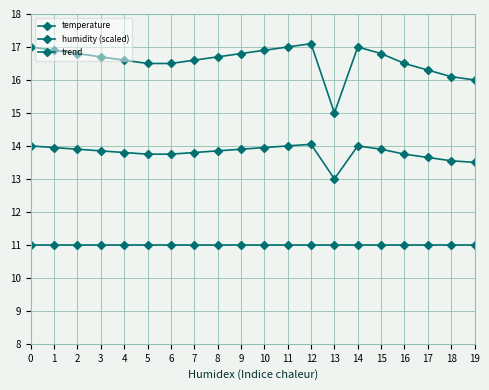

In trend, how many points are higher than both neighbors (excluding endpoints)?

2